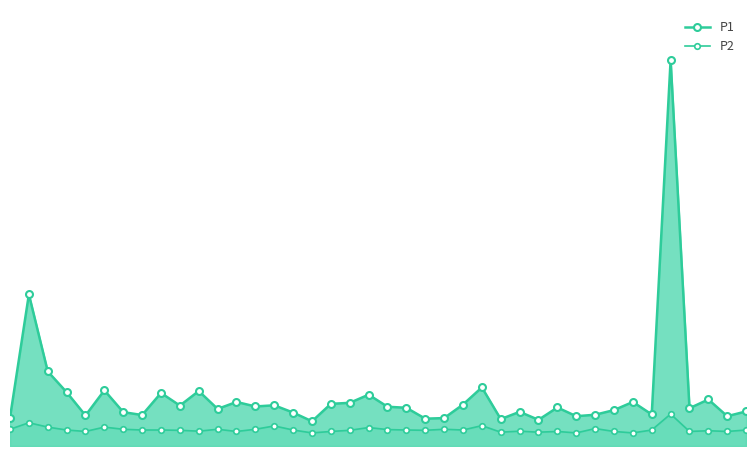

What are all the series names shown in the legend?

P1, P2